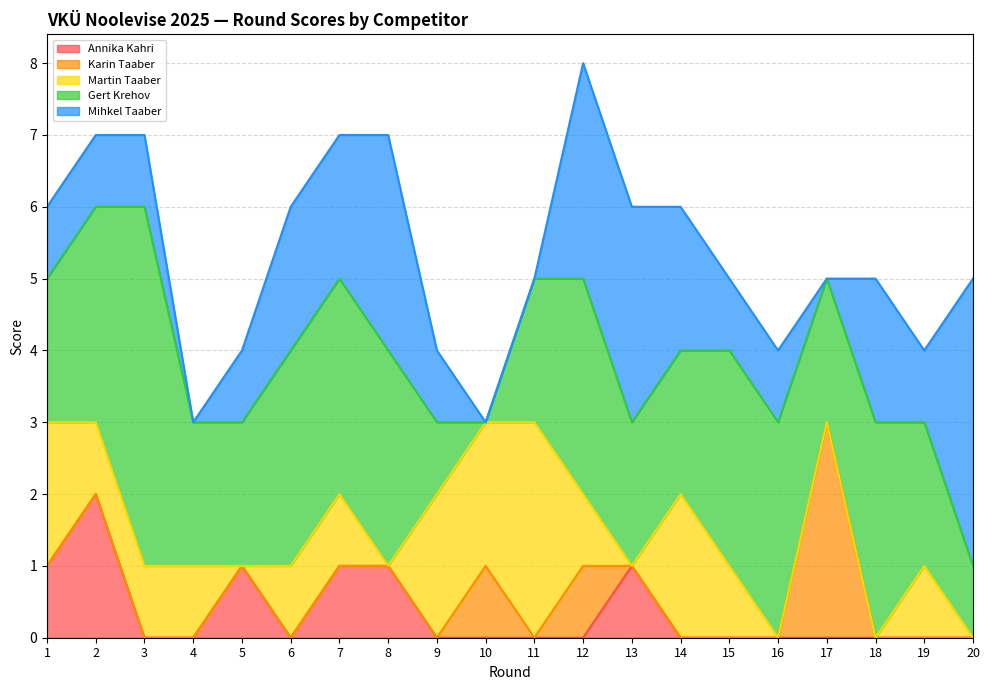

True or false: Mihkel Taaber has more than 1 interior local peaks.

True